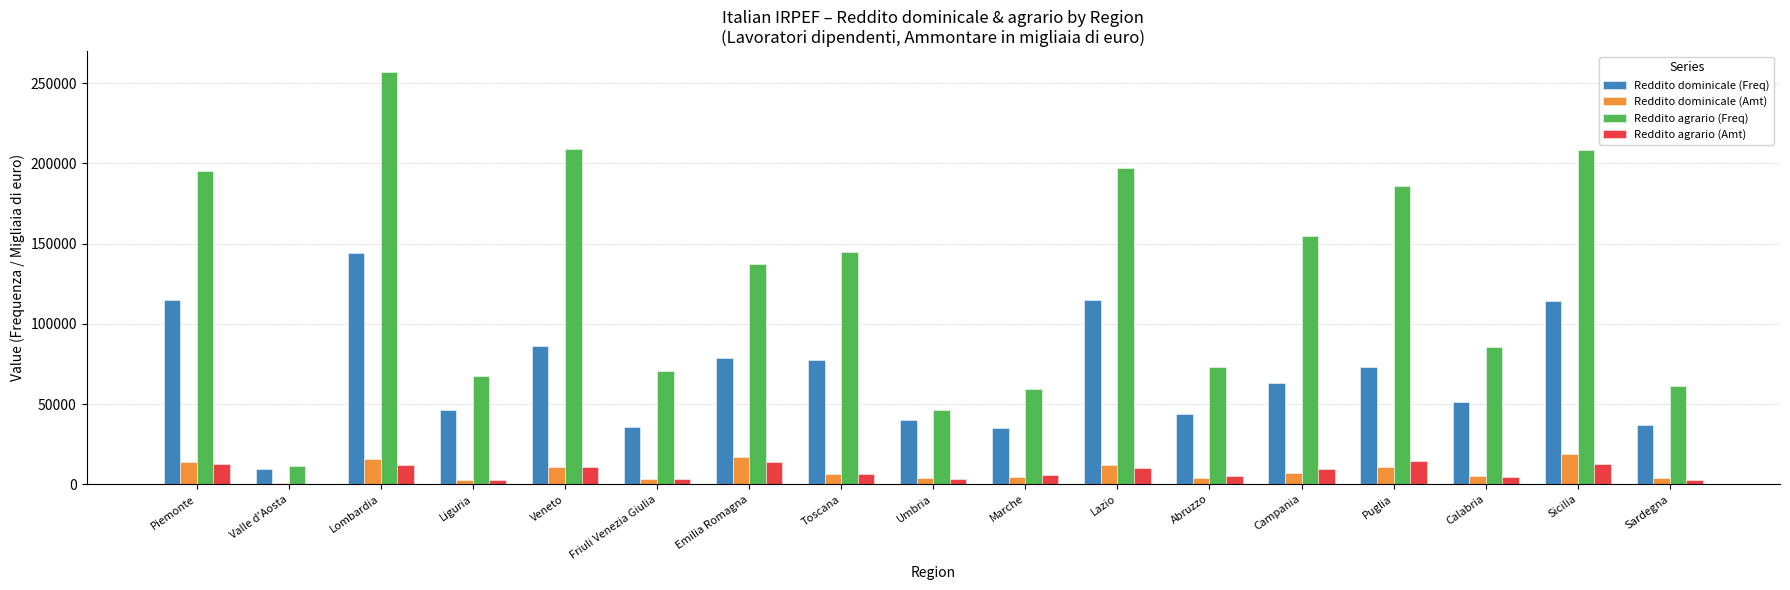

Is it true that Reddito agrario (Freq) equals 195357 at Piemonte?

True